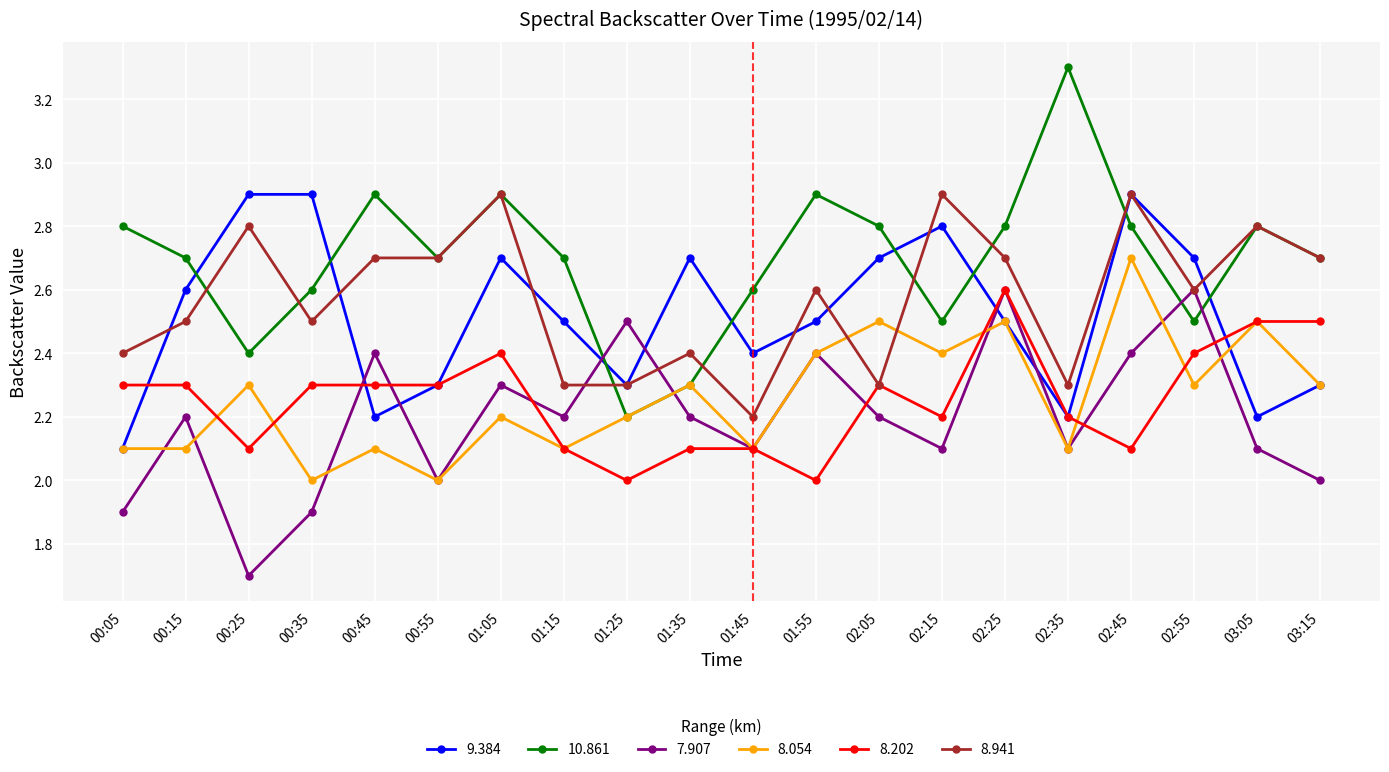

Which label corresponds to the smallest value in the chart?

00:25